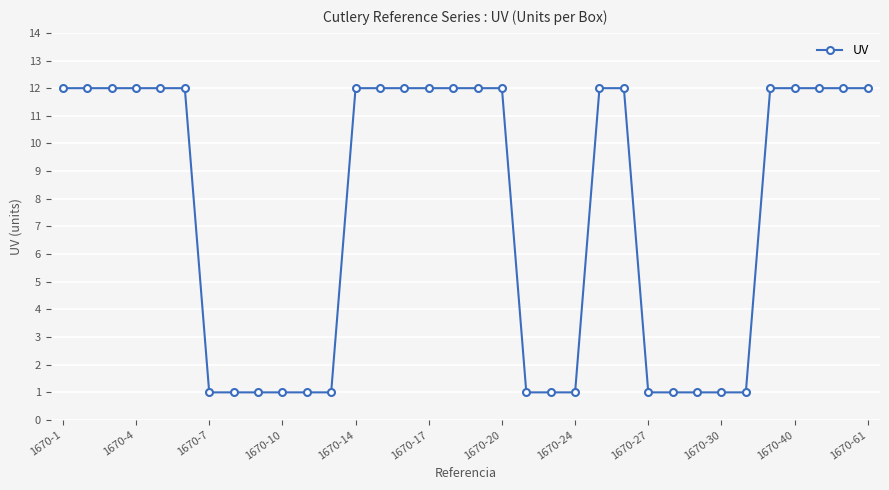

What is the difference between the maximum and second lowest values?

11